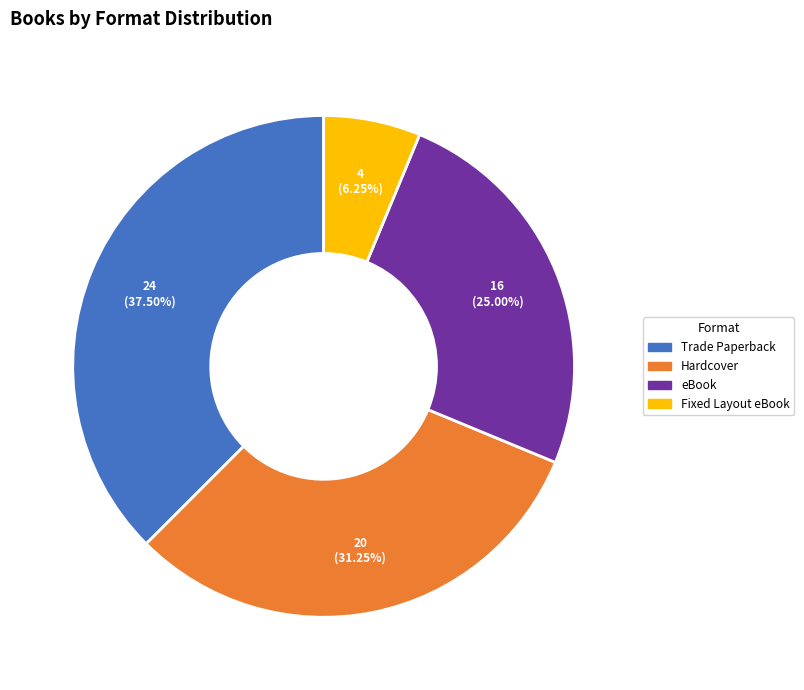

Does any single category account for the majority?

No